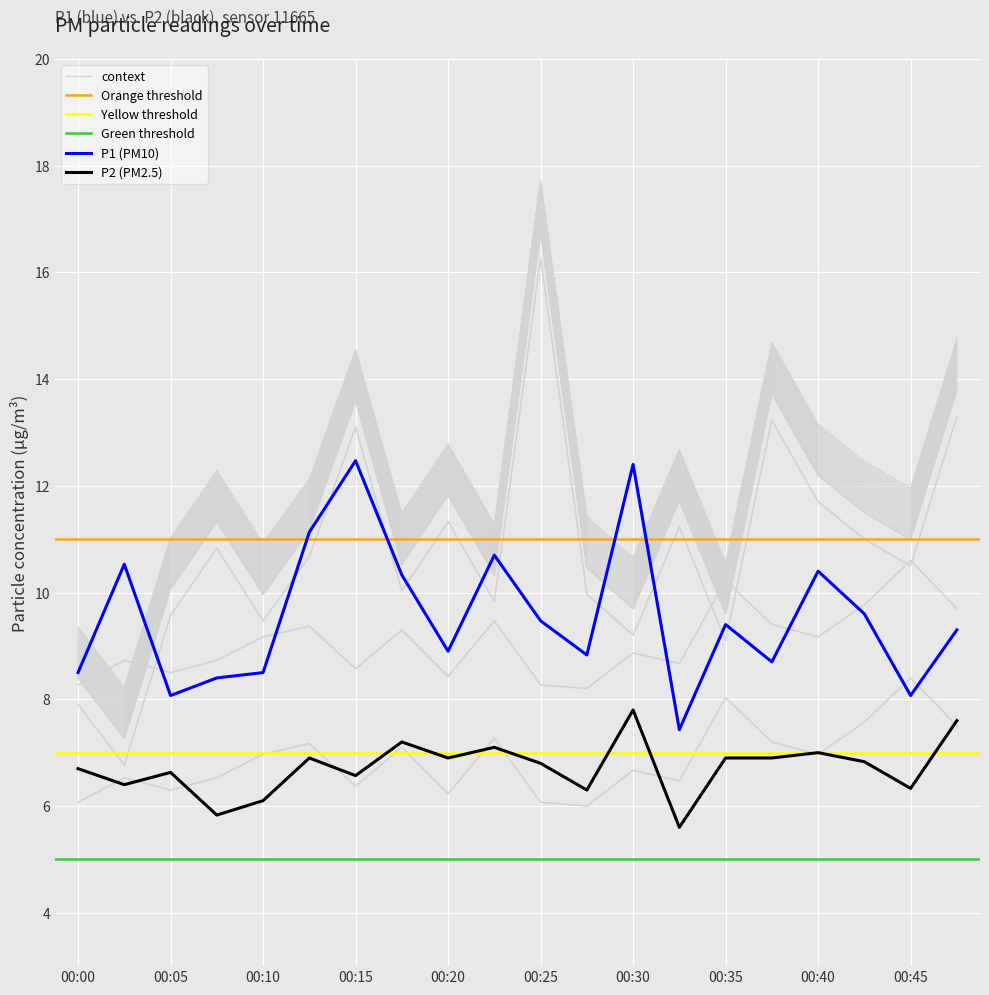

True or false: P2 has a value of 3.2 at 00:02.

False